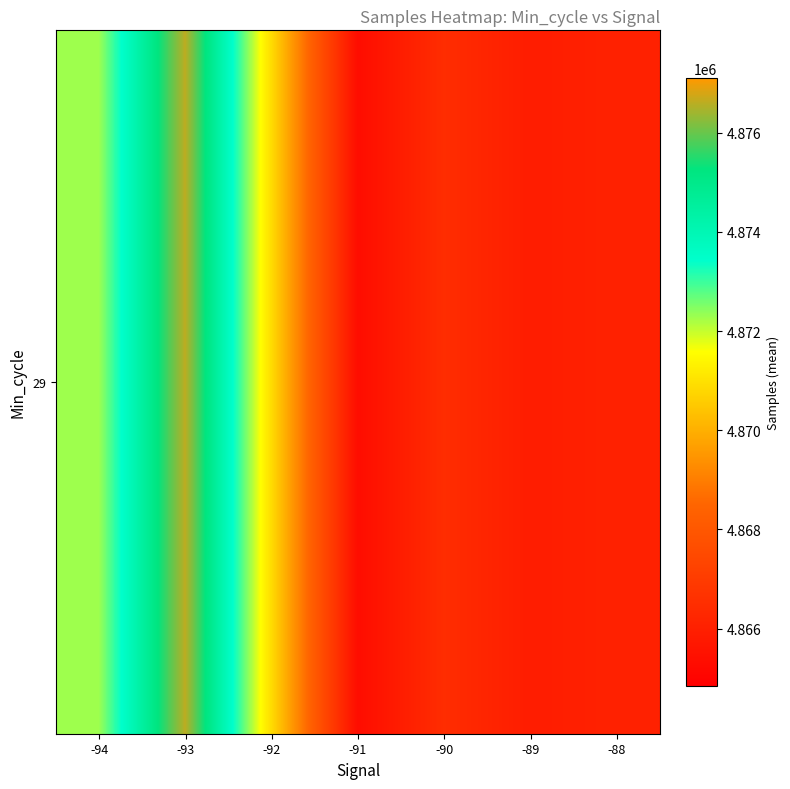

What is the maximum value shown in the chart?

4876611.1